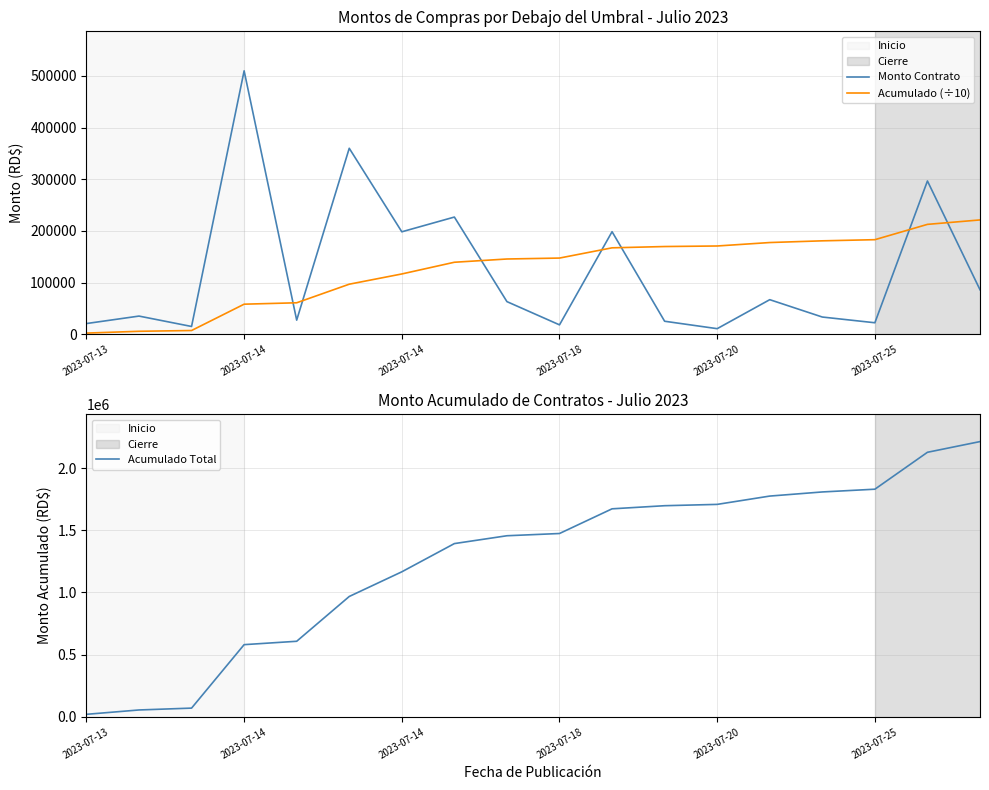

Which has a higher value, 16 or 2023-07-25?

2023-07-25